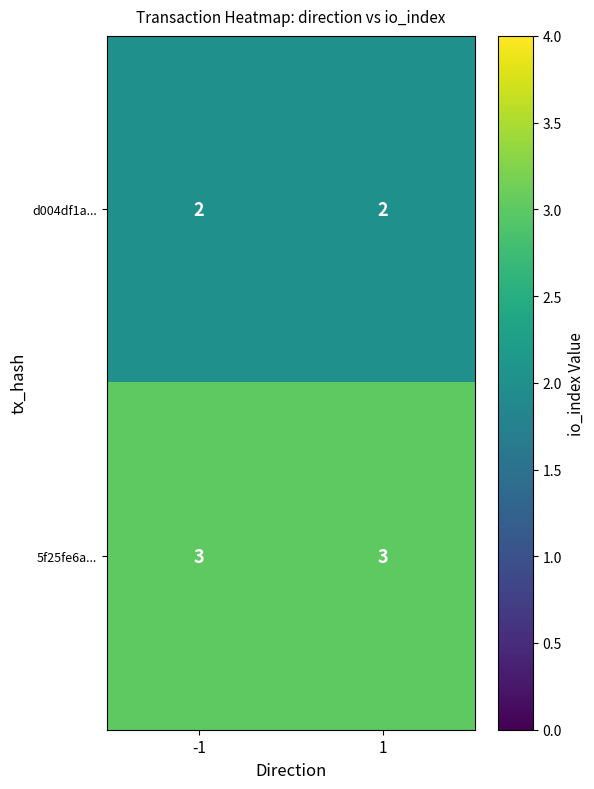

What is the maximum value for 5f25fe6a...?

3